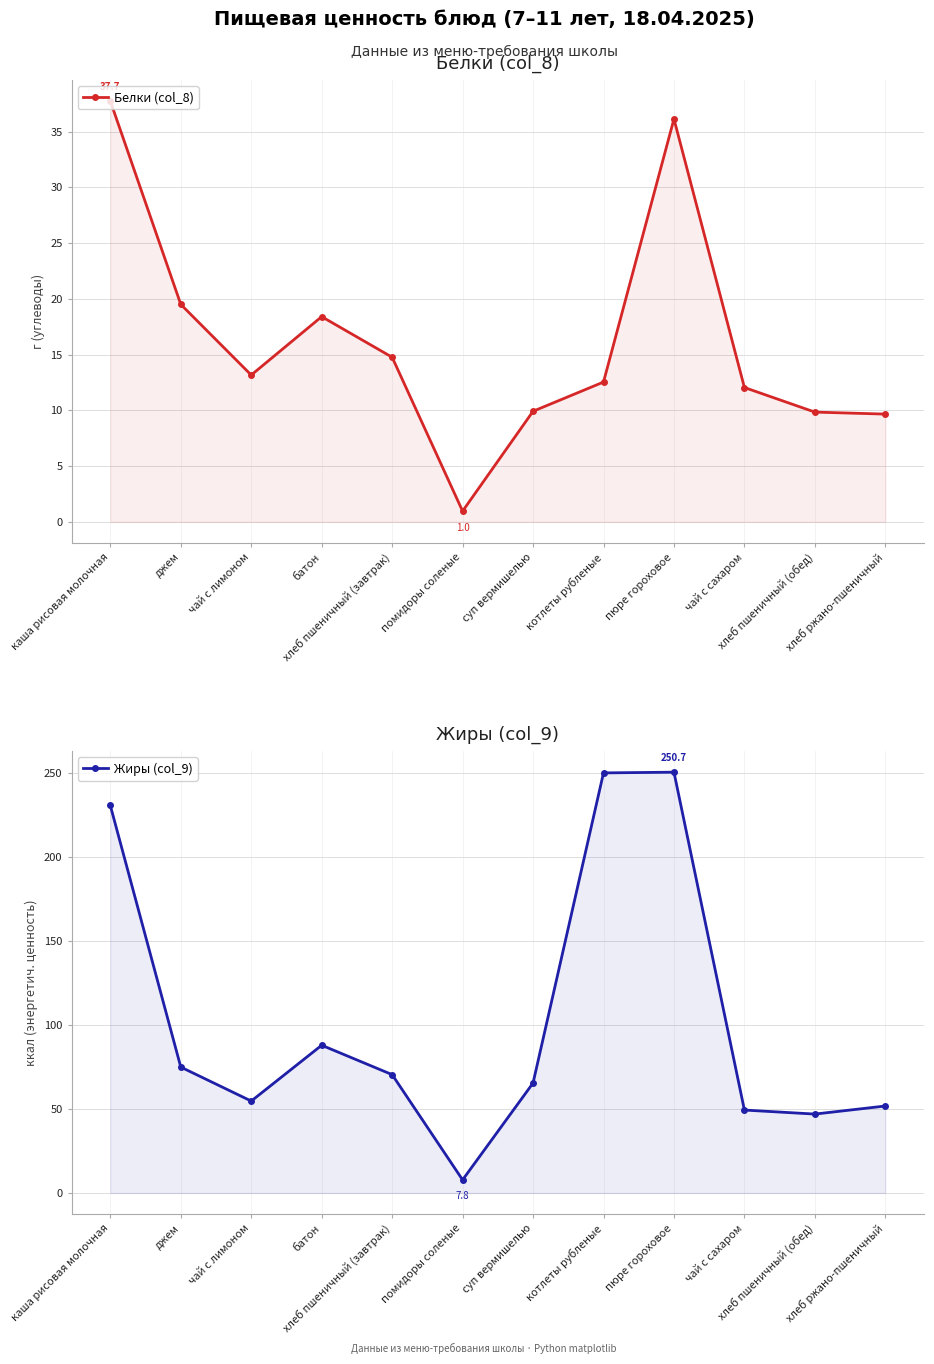

Which series has the widest spread of values?

Жиры (col_9)